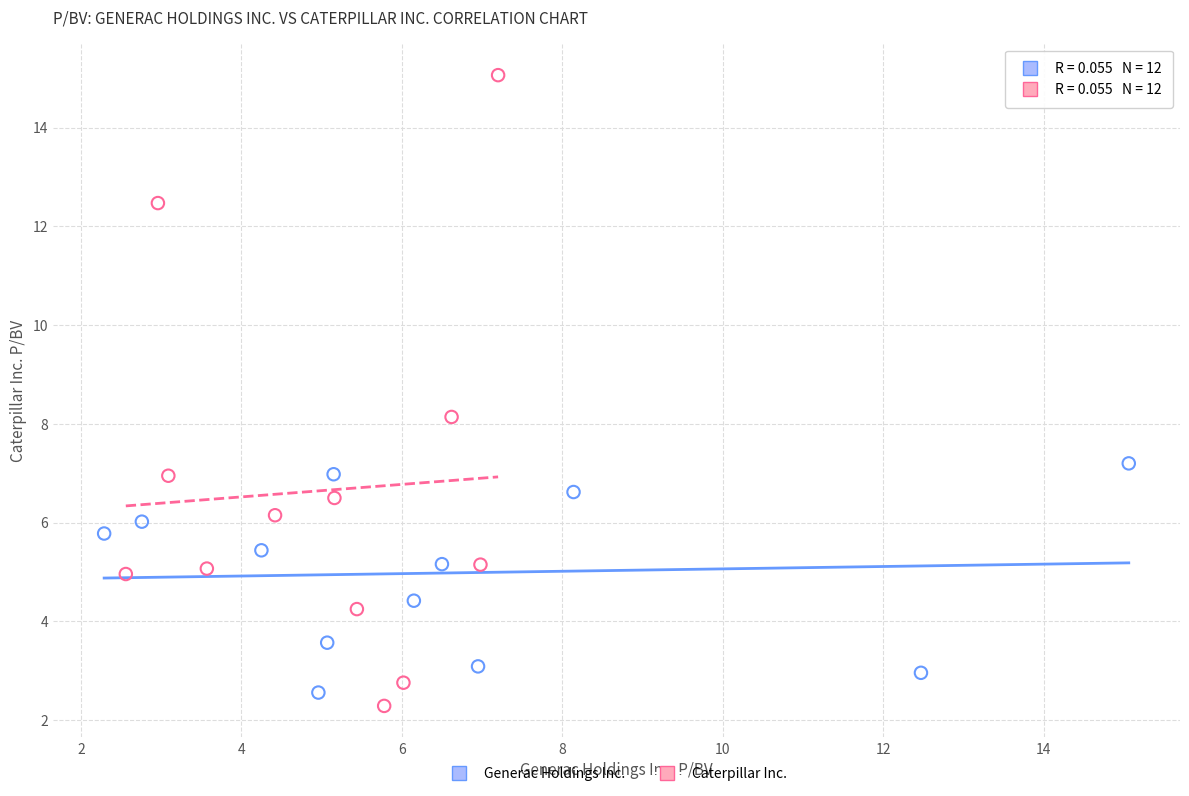

Which series has the widest spread of Y values?

Caterpillar Inc.